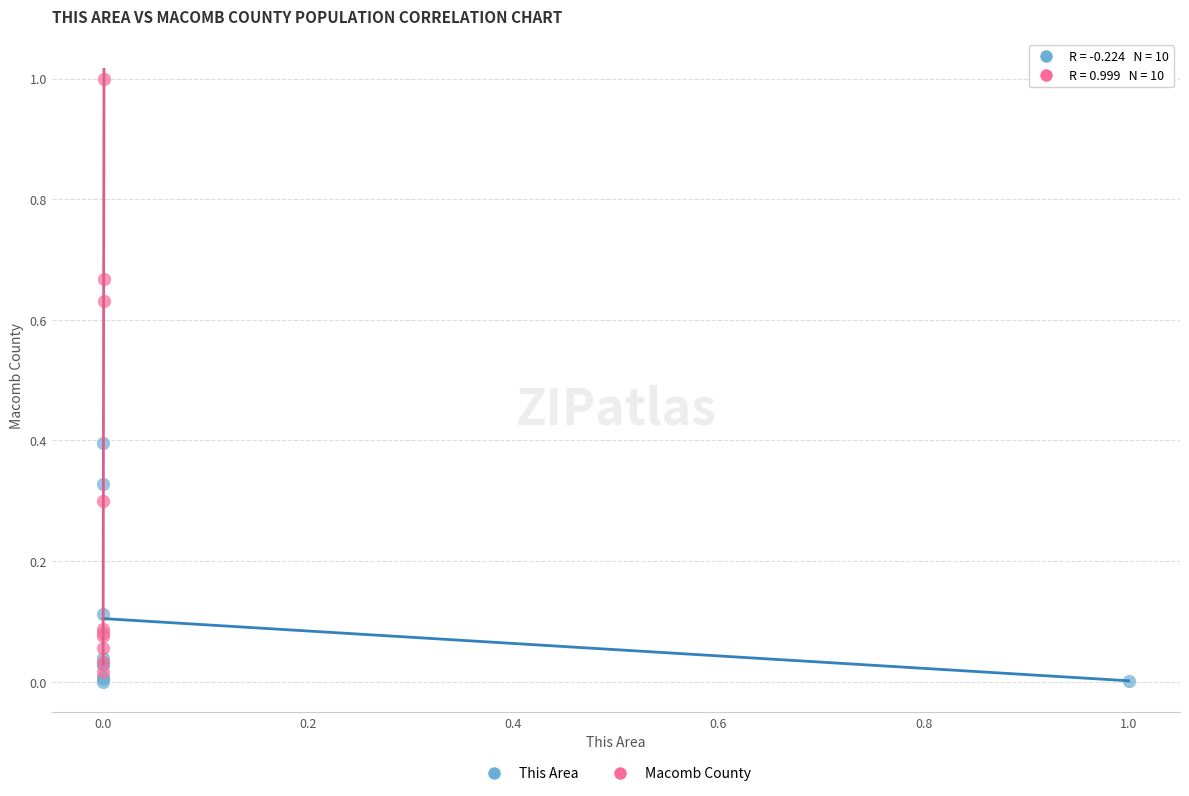

Which series reaches the maximum Y coordinate?

Macomb County